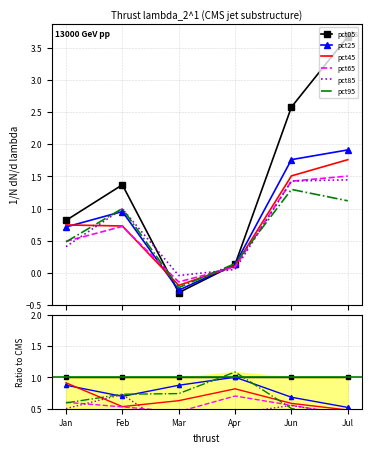

Which series ends up on top after the final intersection of pct45 and pct95?

pct45